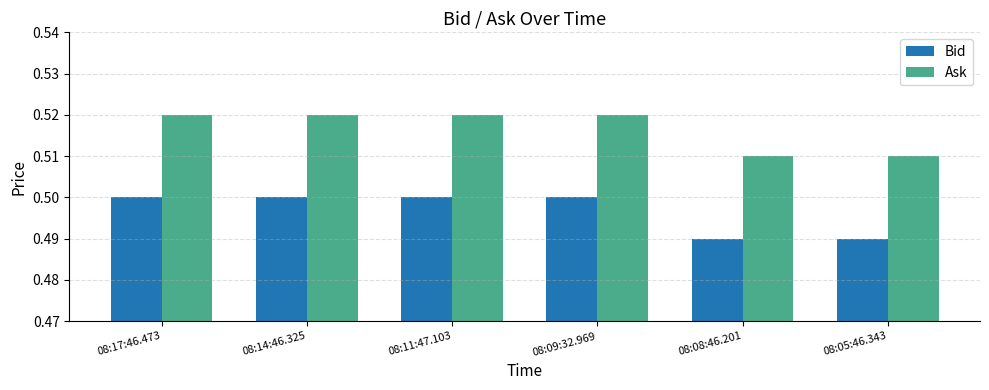

What are all the series names shown in the legend?

Bid, Ask